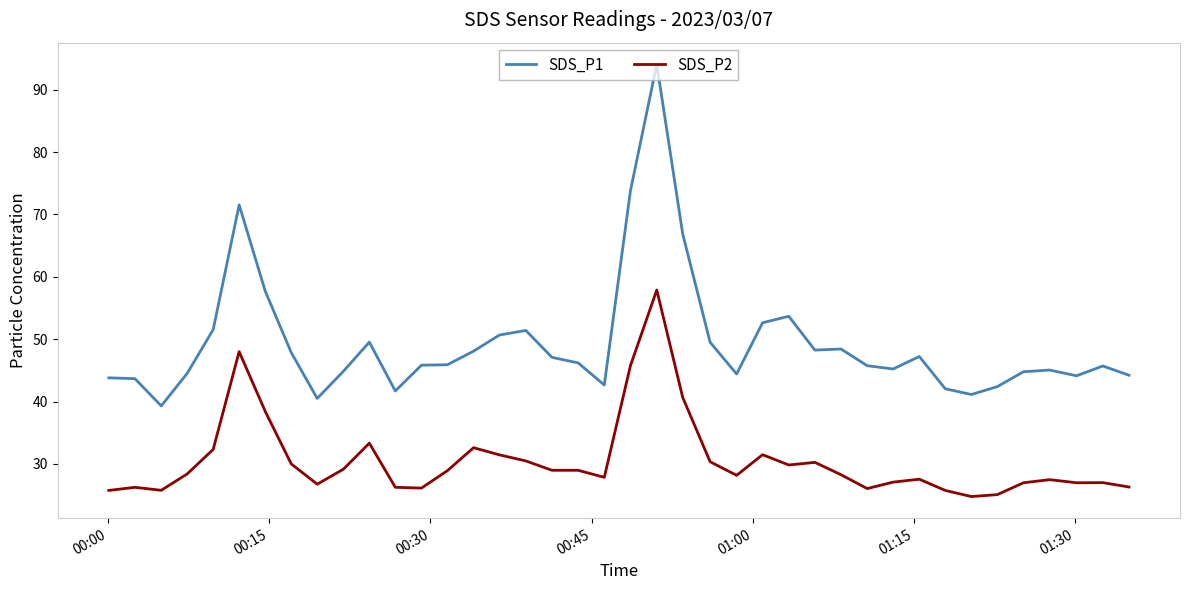

Does the chart have visible grid lines?

No